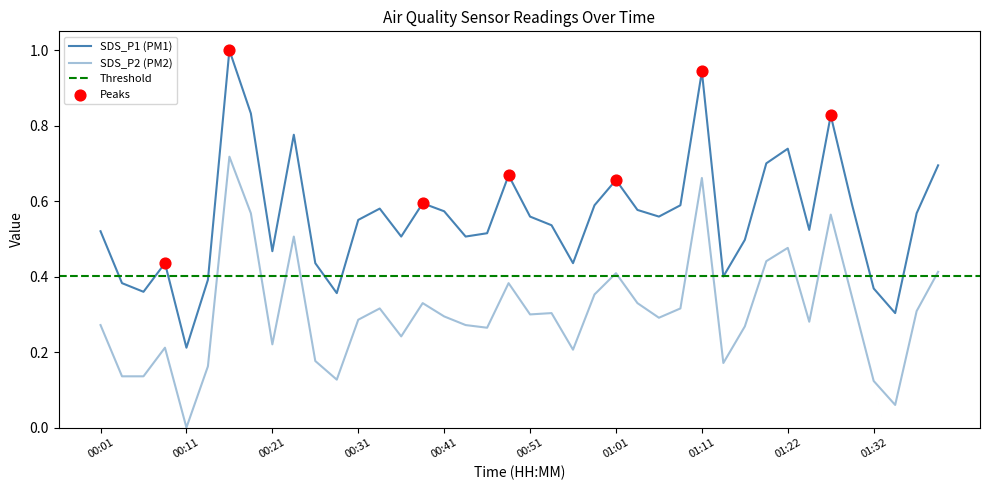

At how many categories does at least one series exceed 0?

40